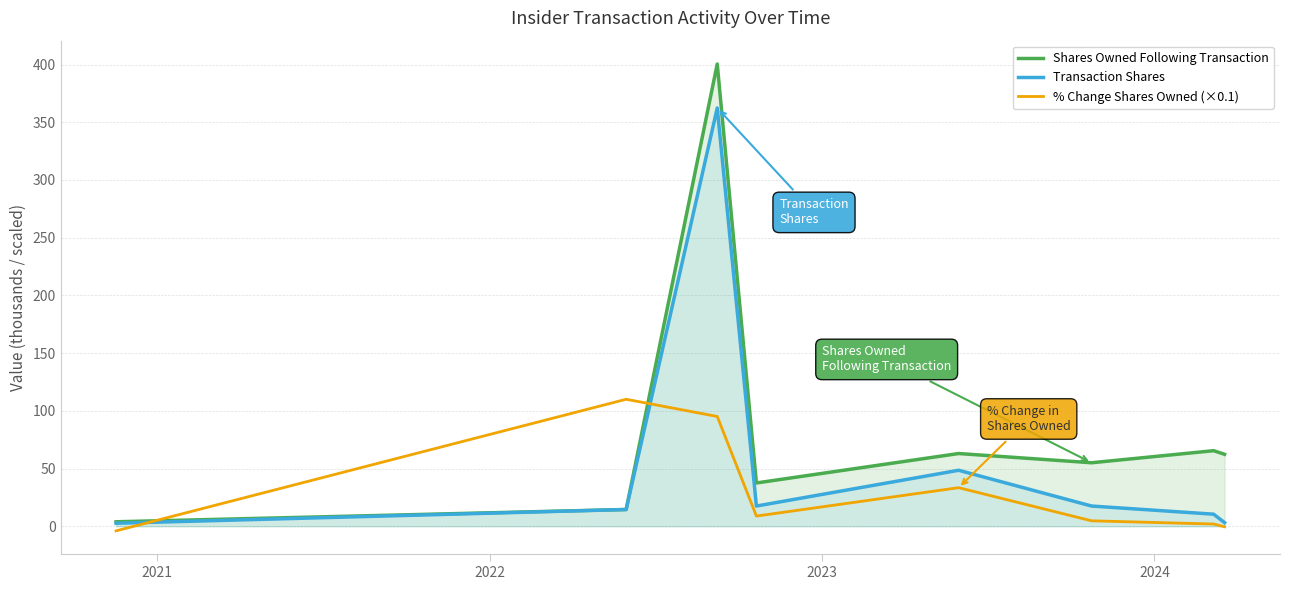

What is the maximum value shown in the chart?

400.5